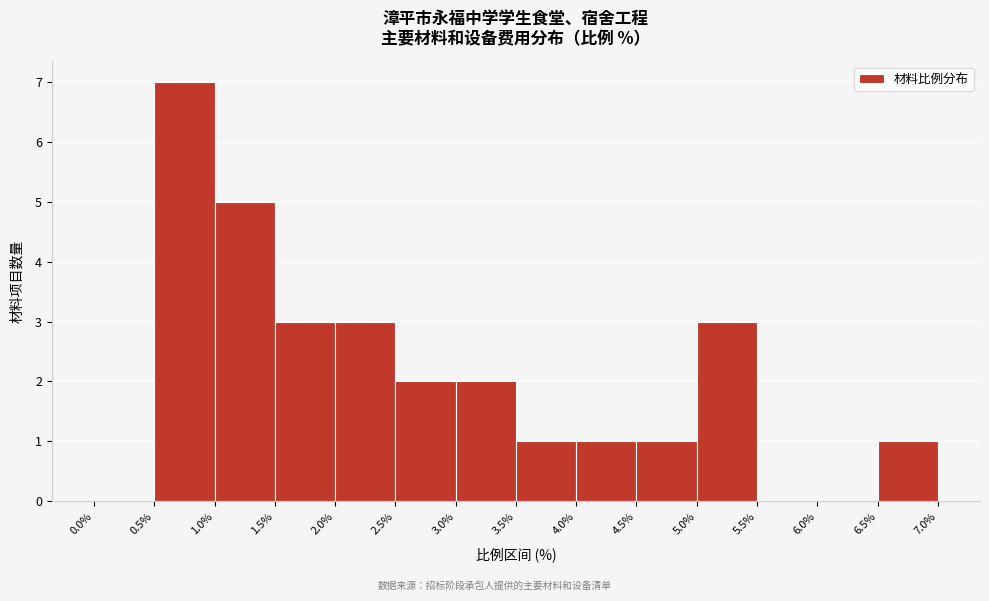

What is the height of the bar covering 4.5% to 5.0% on the x-axis? The values are not printed on the chart, so give them approximately, as read against the axis.

1